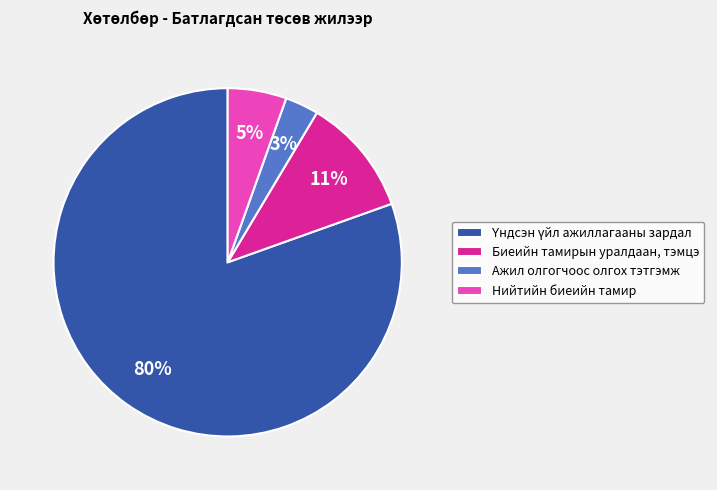

Does any single category account for the majority?

Yes